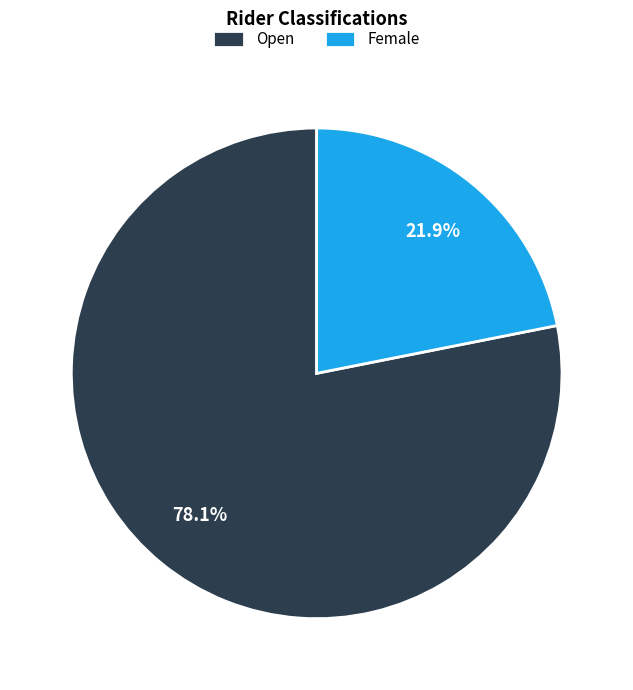

What percentage do Female and Open together represent?

100.0%